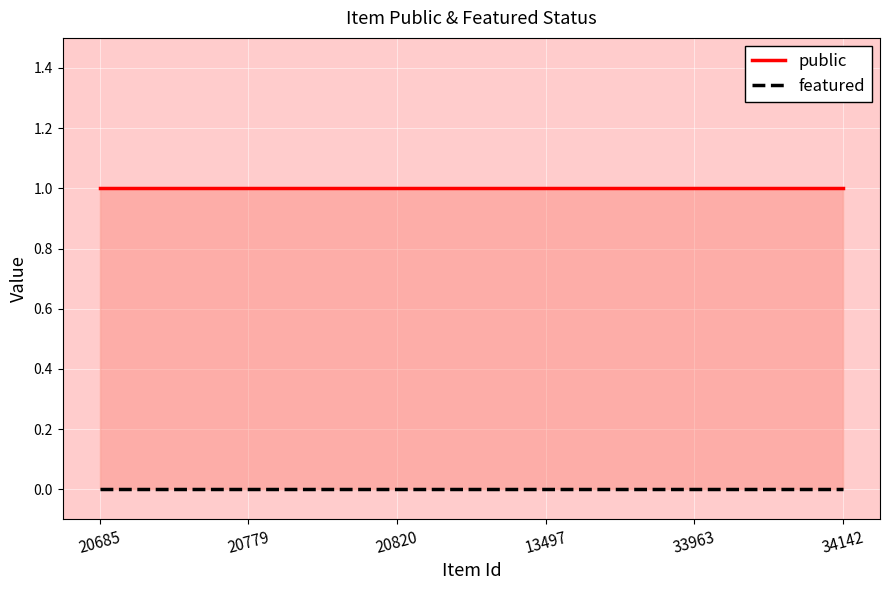

True or false: featured and public intersect in this chart.

False